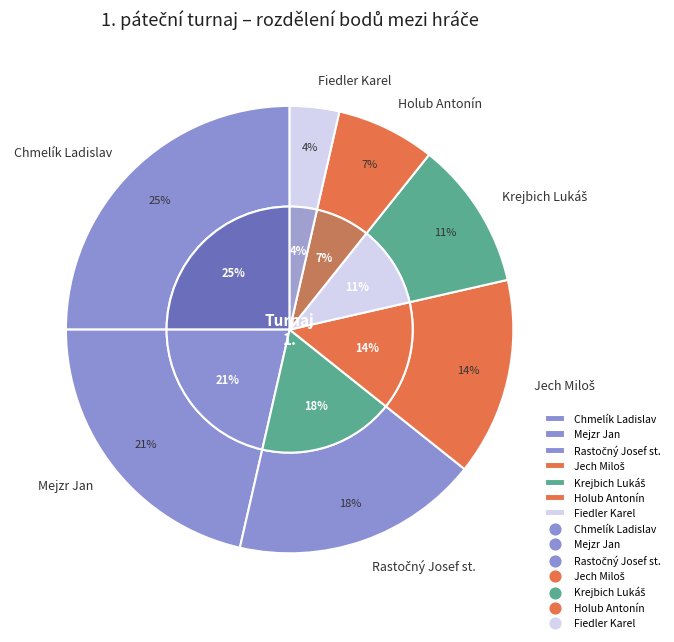

Does Holub Antonín represent more than half of the total?

No